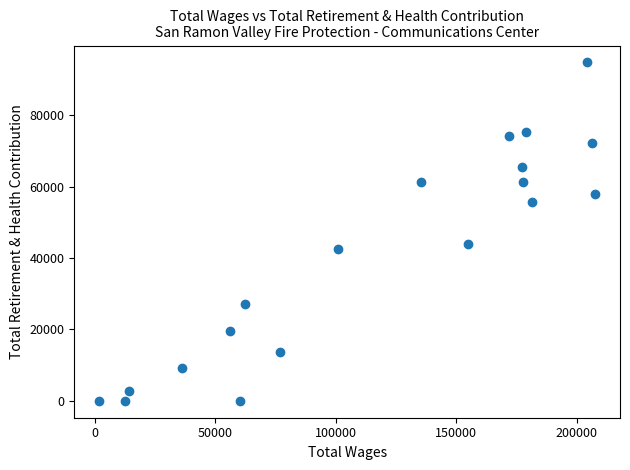

What Y value in the scatter plot is closest to 47366?

43781